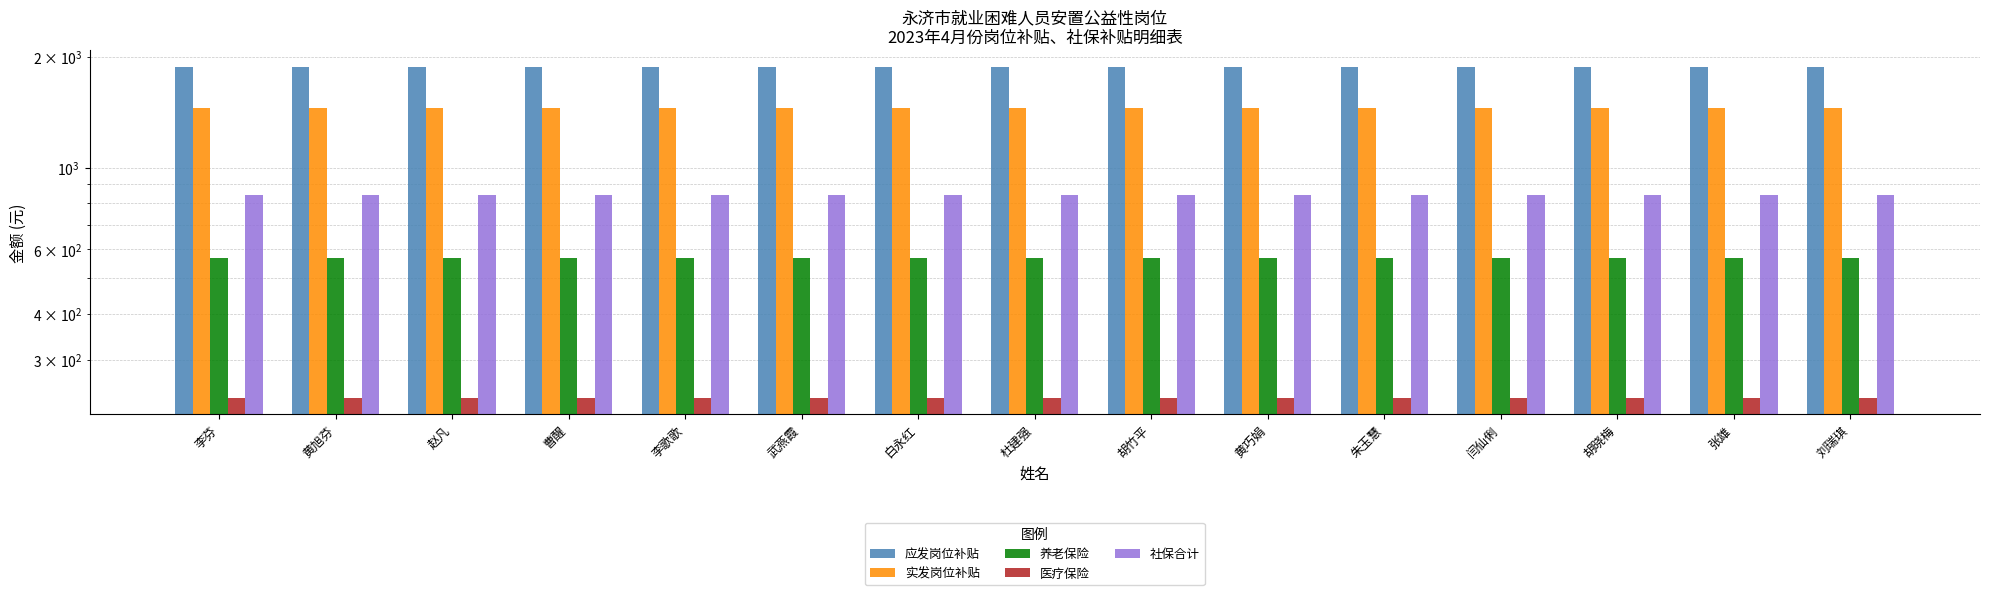

Which label corresponds to the largest value in the chart?

李芬